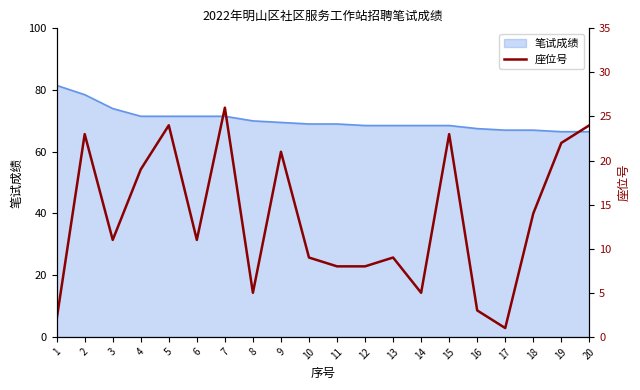

At which label does the data first exceed 11?

2